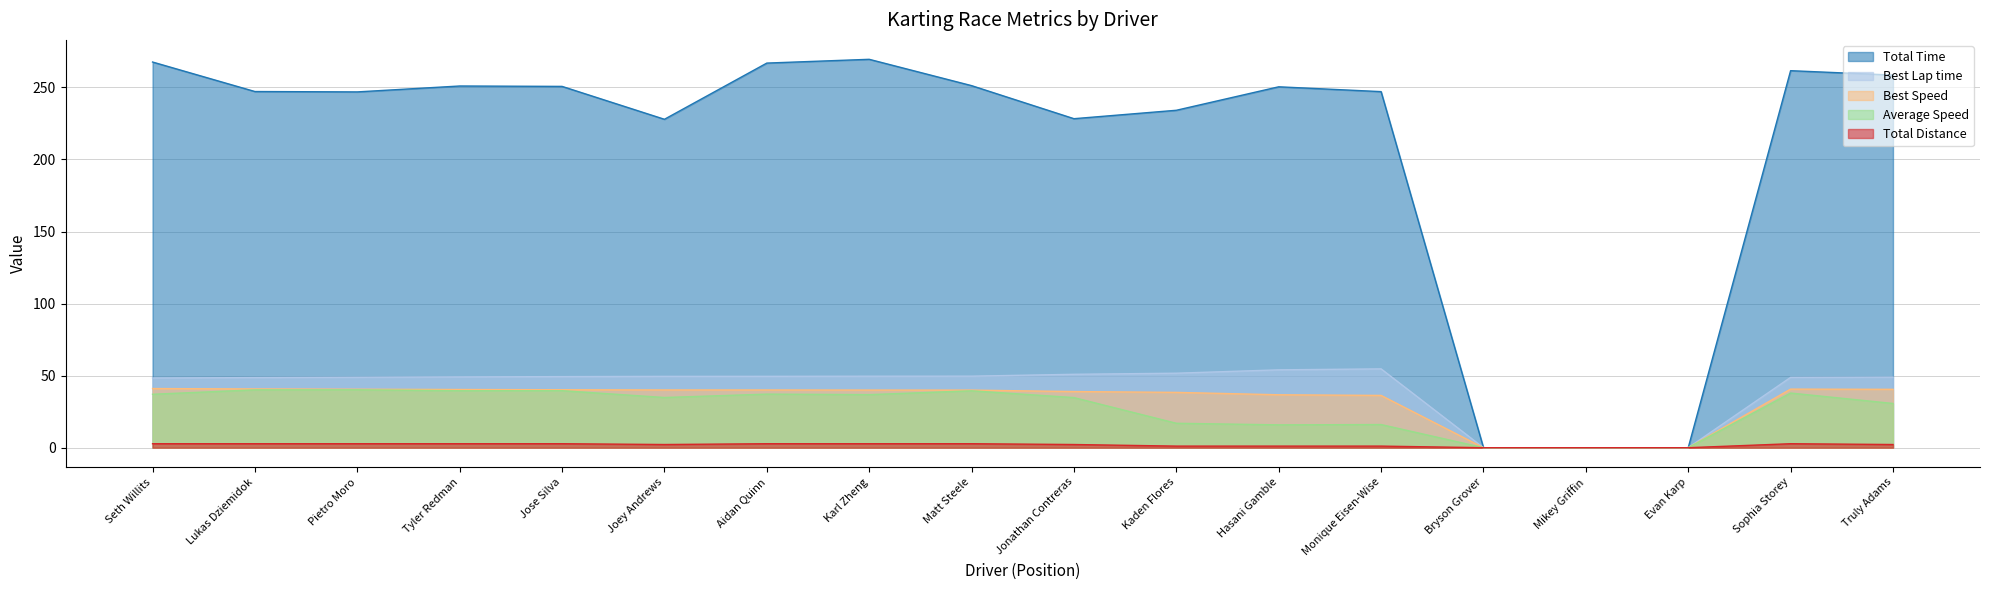

What are all the series names shown in the legend?

Total Time, Best Lap time, Best Speed, Average Speed, Total Distance